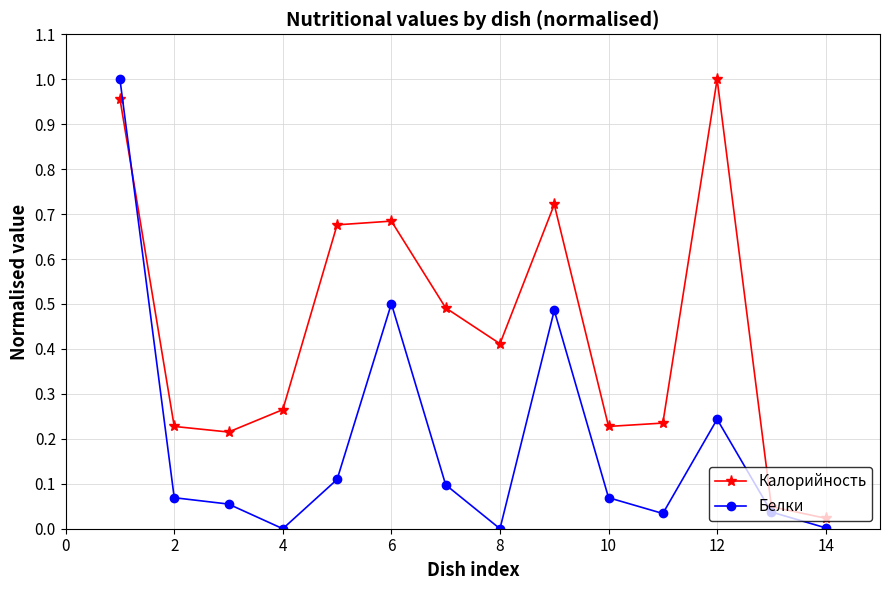

What is the difference between the second highest and second lowest values in the Калорийность series?

0.9